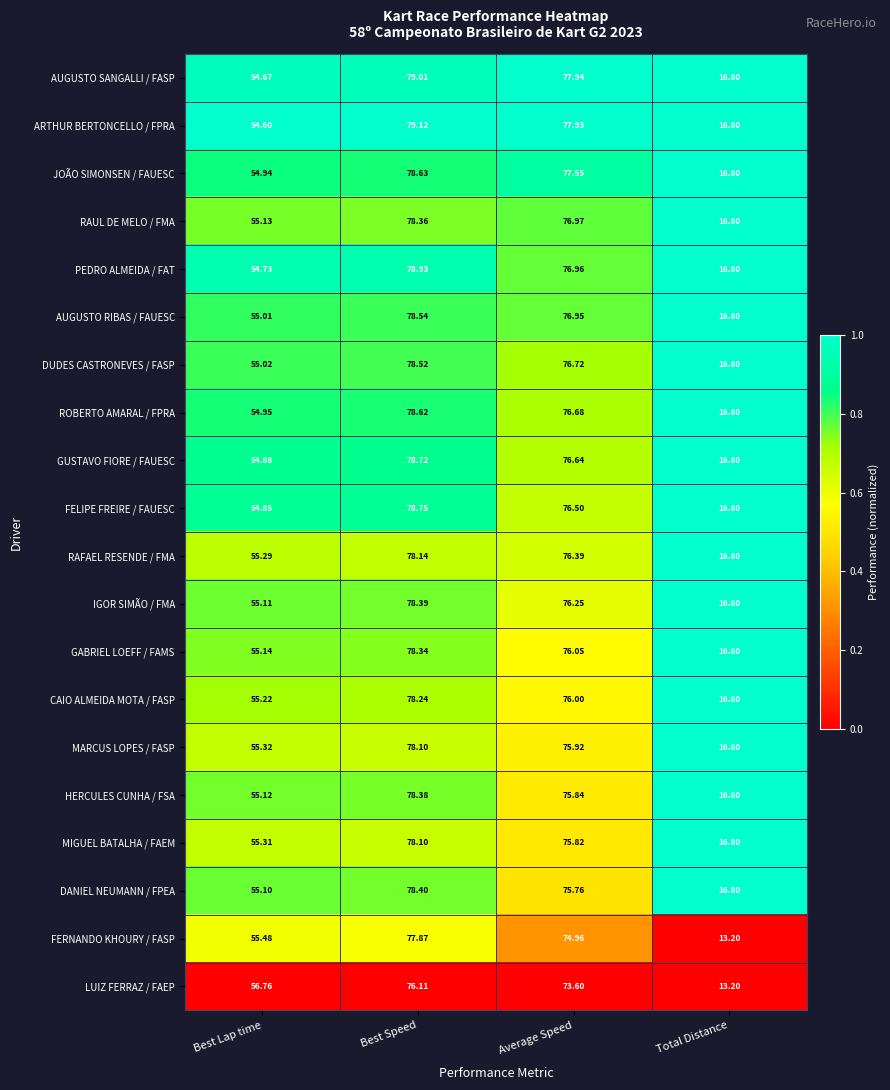

At which label is PEDRO ALMEIDA / FAT closest to 47?

Best Lap time